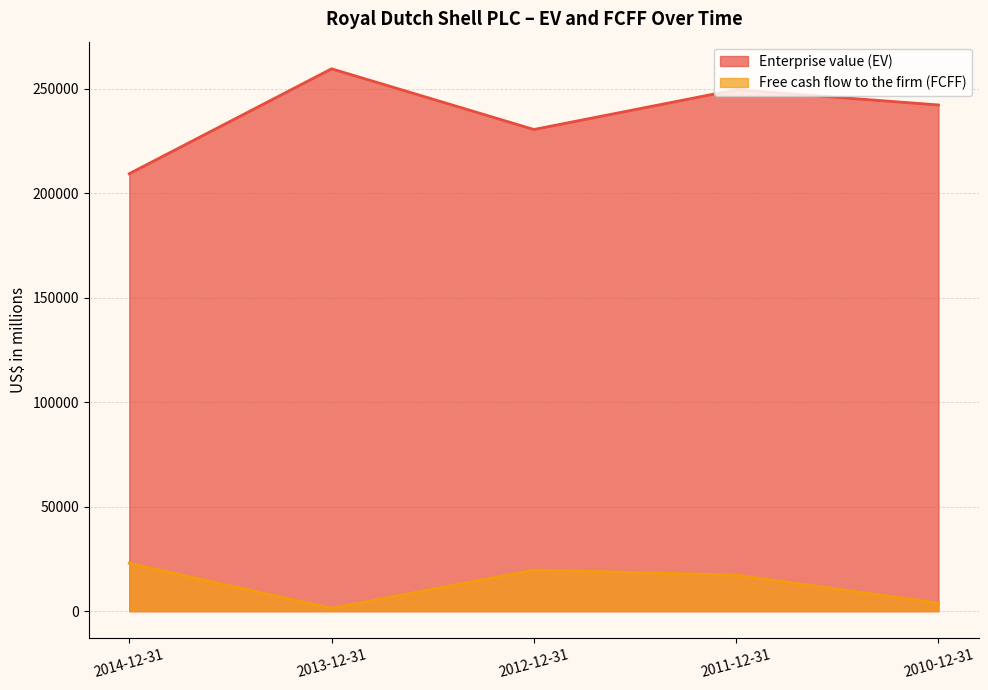

True or false: Enterprise value (EV) has more than 1 points higher than both neighbors.

True